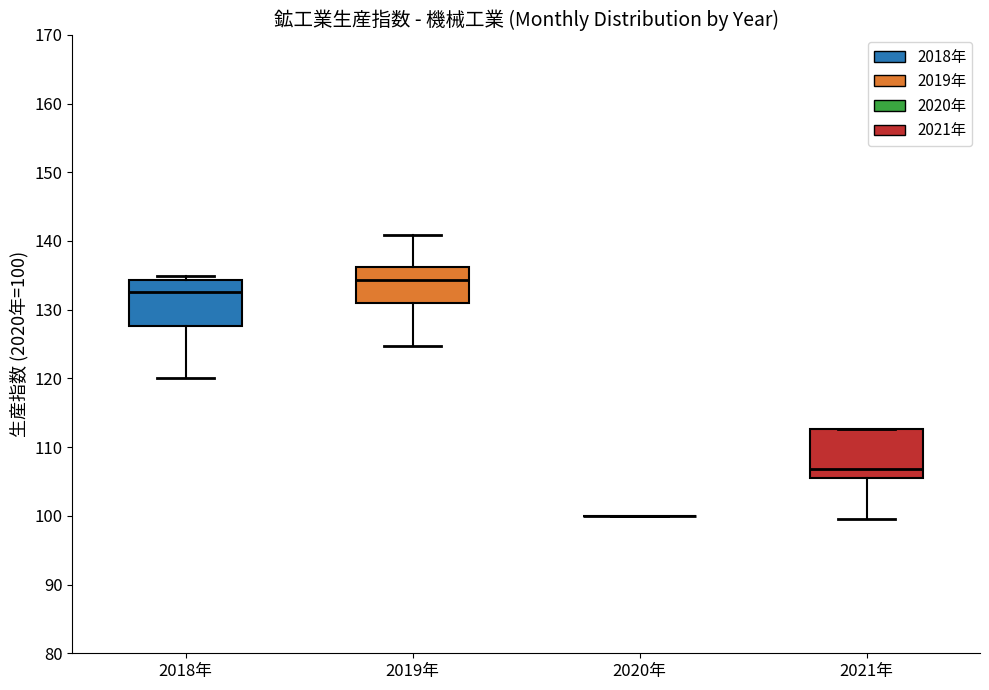

Where does the lower whisker of the box for 2021年 end on the y-axis? The values are not printed on the chart, so give them approximately, as read against the axis.

100